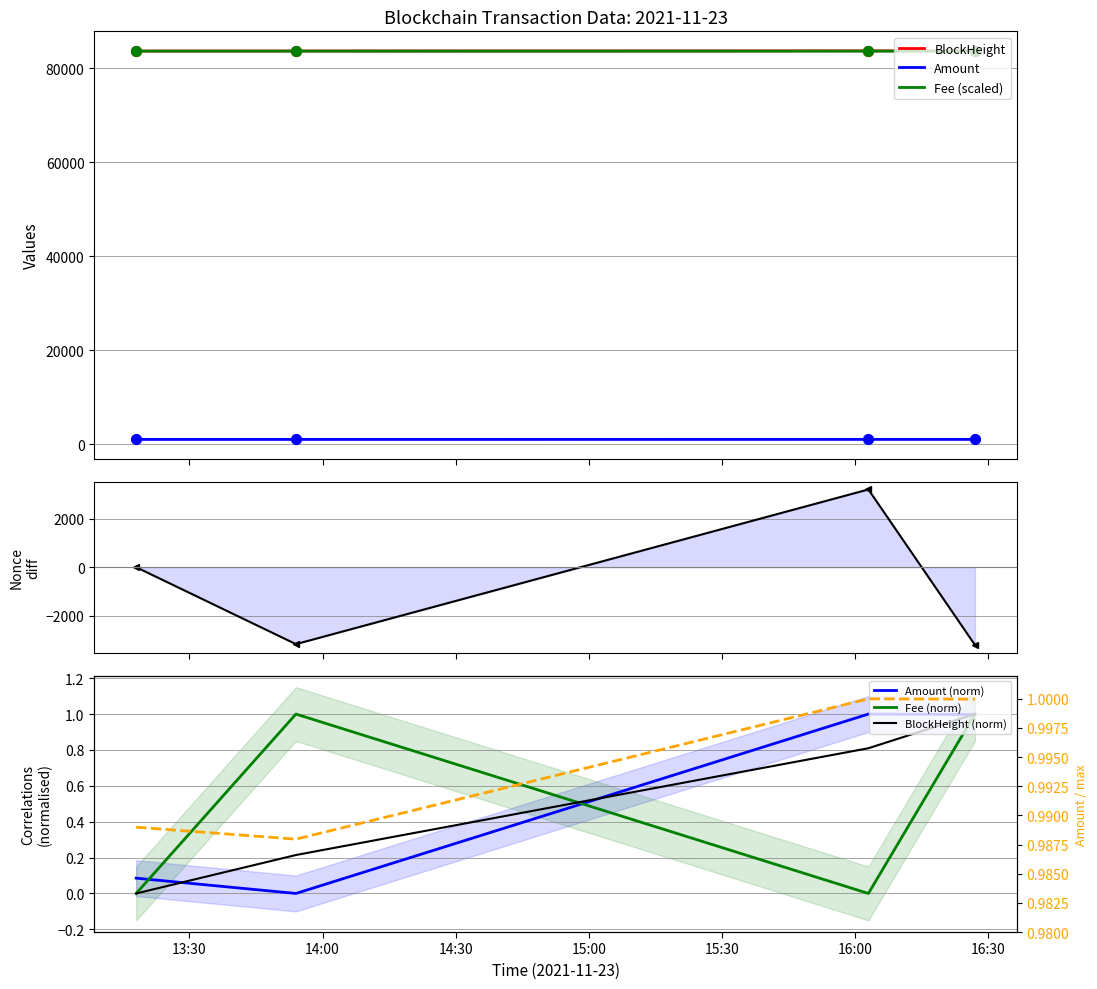

What is the total value across all series at 2021-11-23 13:54:00?

168227.9